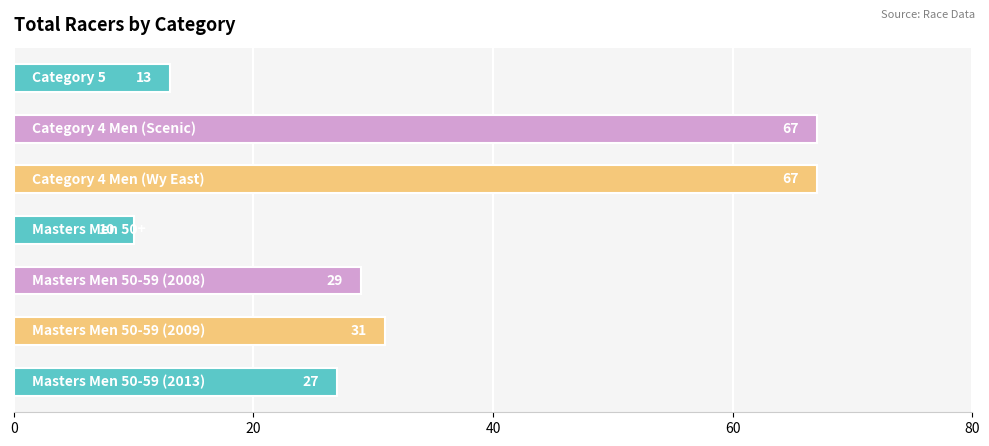

What is the greatest value displayed?

67